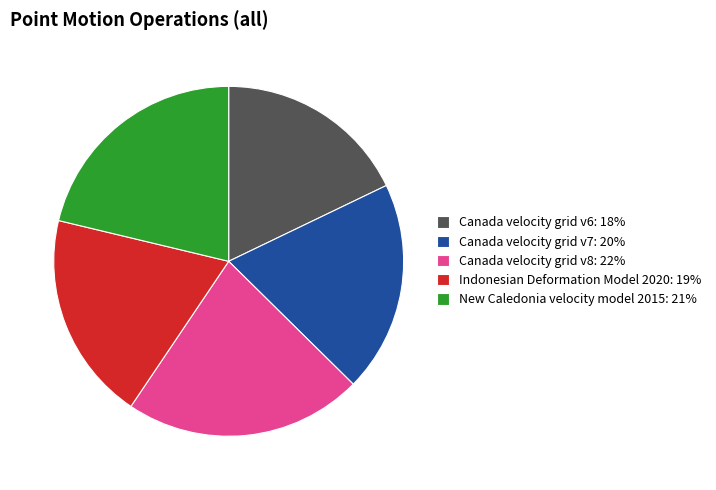

What is the ratio of the value at New Caledonia velocity model 2015: 21% to the value at Canada velocity grid v6: 18%?

1.2